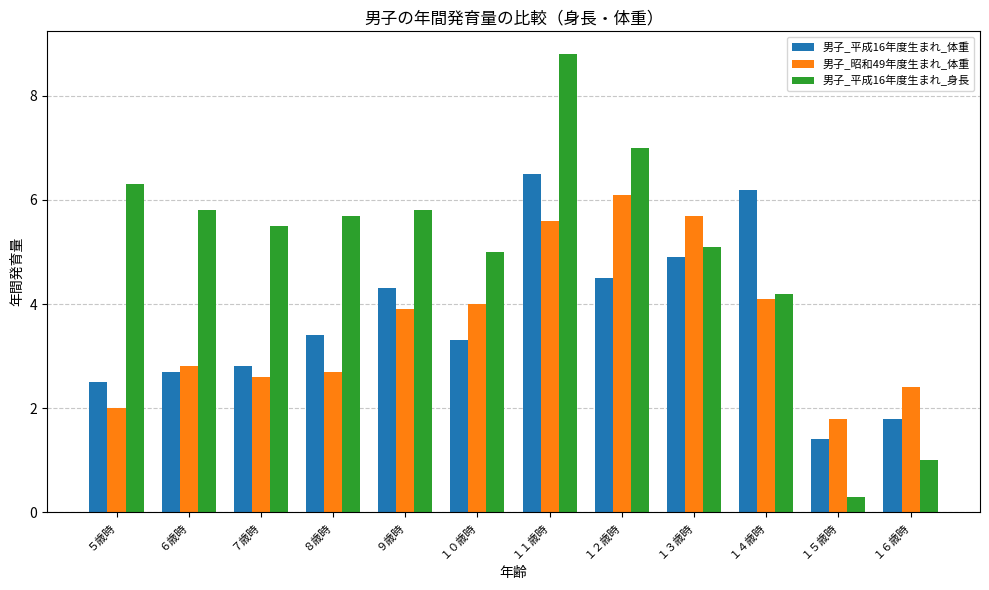

How many groups of bars are there?

12